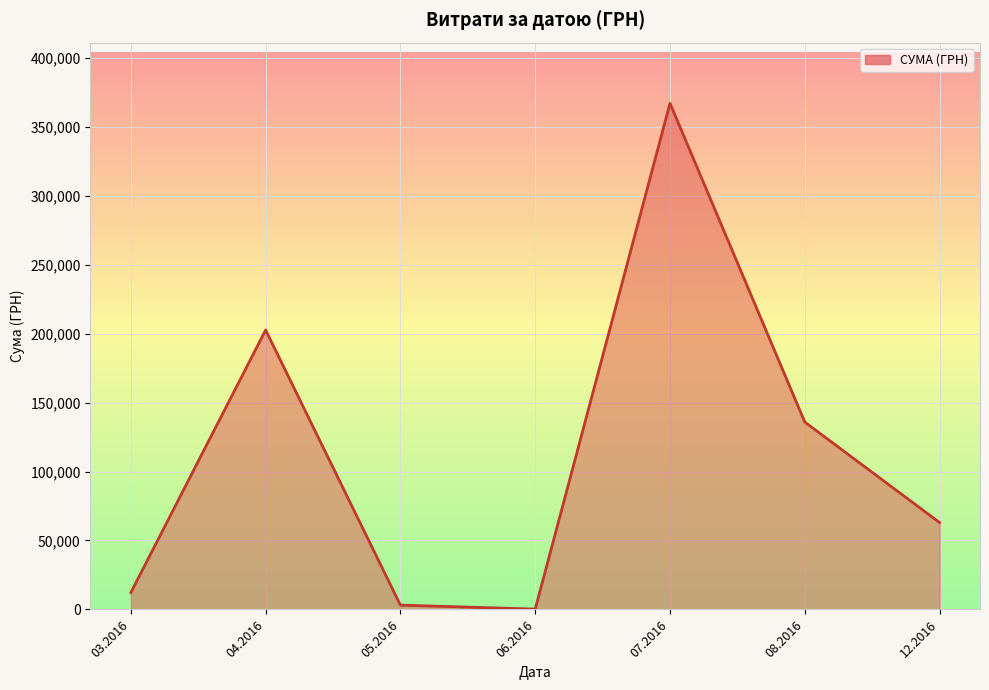

Reading left to right, list all the values displayed in this chart.

03.2016=12255.4	04.2016=202582.7	05.2016=3134.7	06.2016=240.0	07.2016=366938.8	08.2016=135864.7	12.2016=63015.0